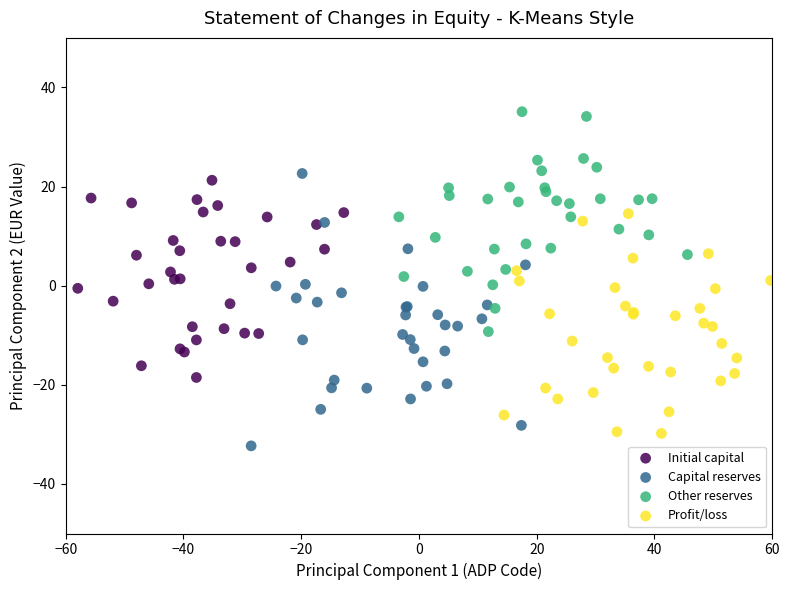

Which series contains the lowest Y value?

Capital reserves